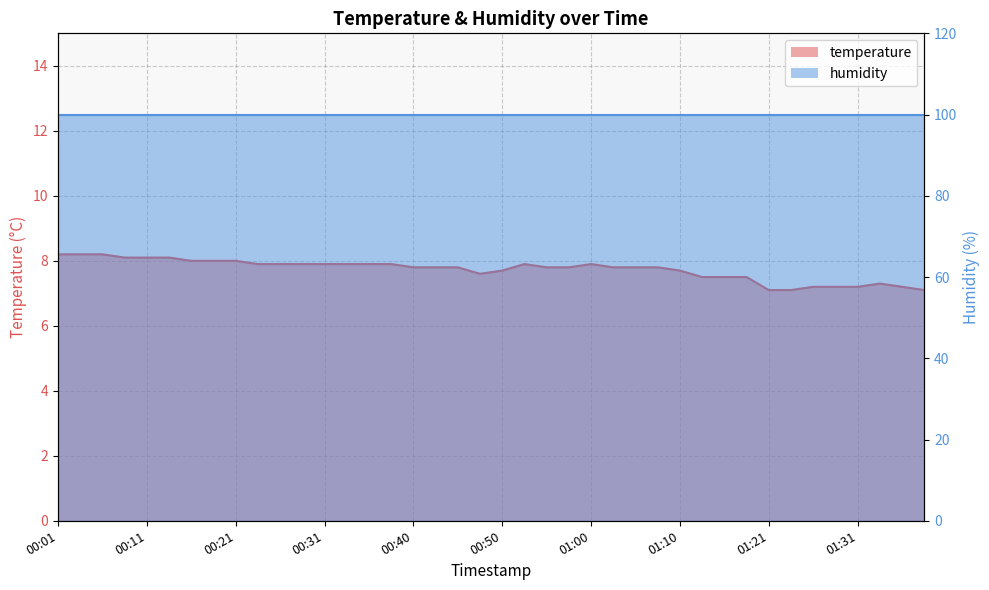

What is the value of the 17th point from the left?

7.8